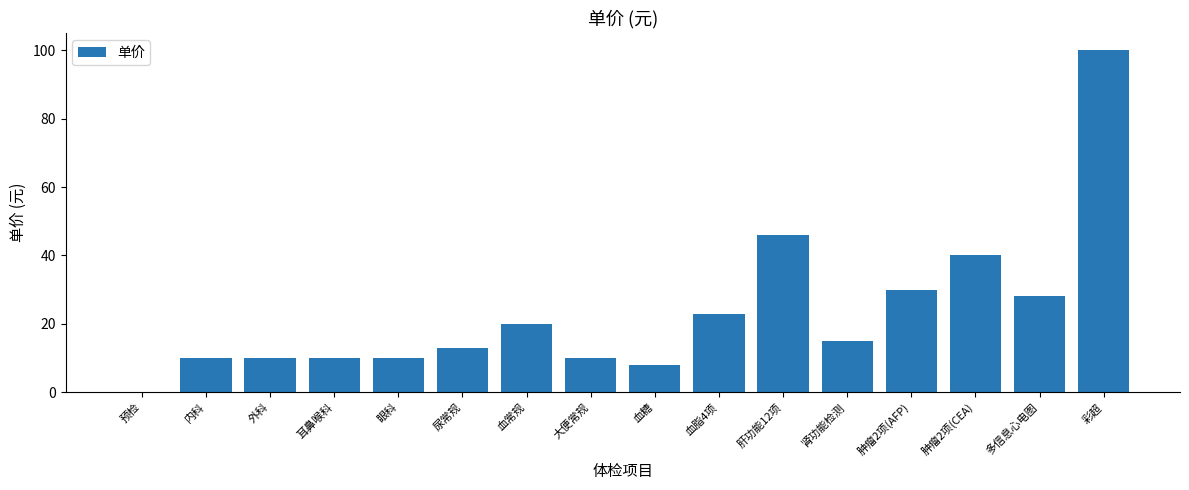

How many positive values are there?

15